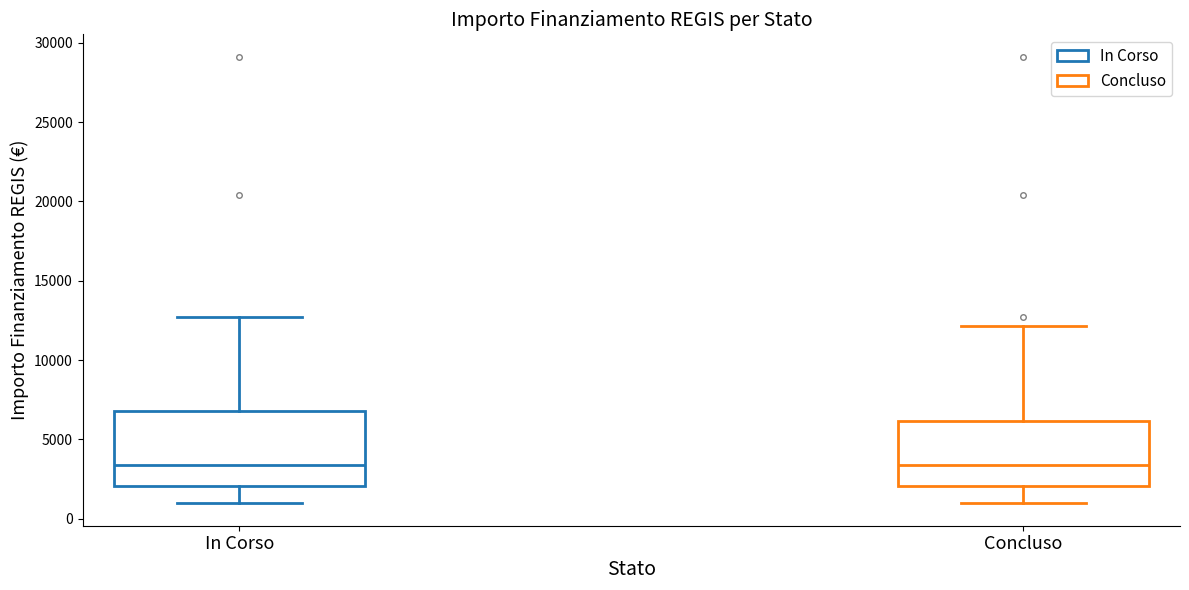

Which box is the tallest, from its lower edge to its upper edge?

In Corso